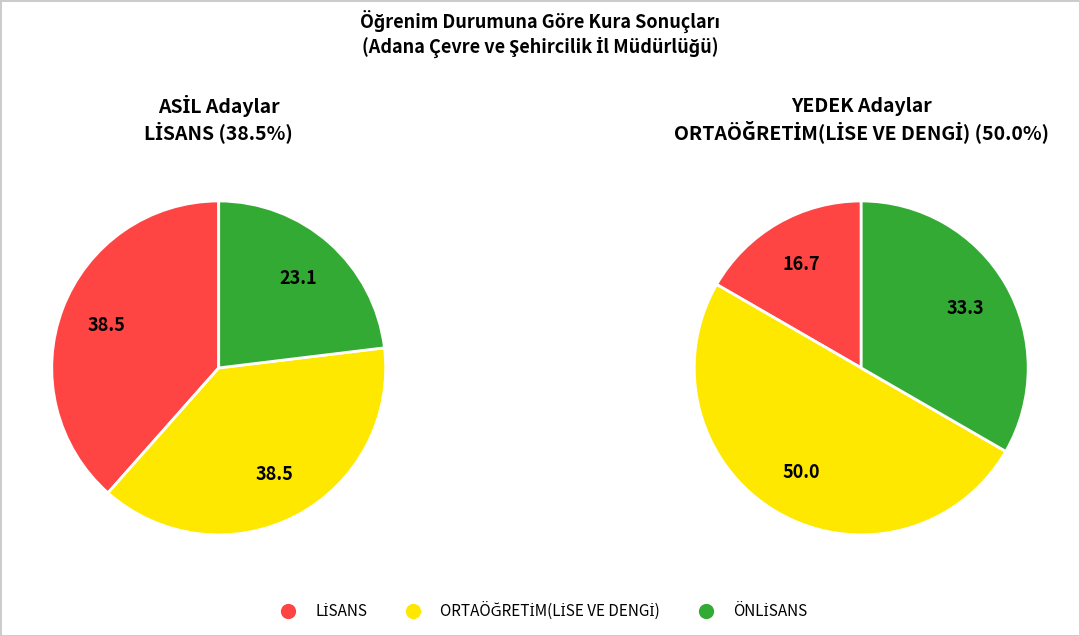

Is there a majority slice in this chart?

No